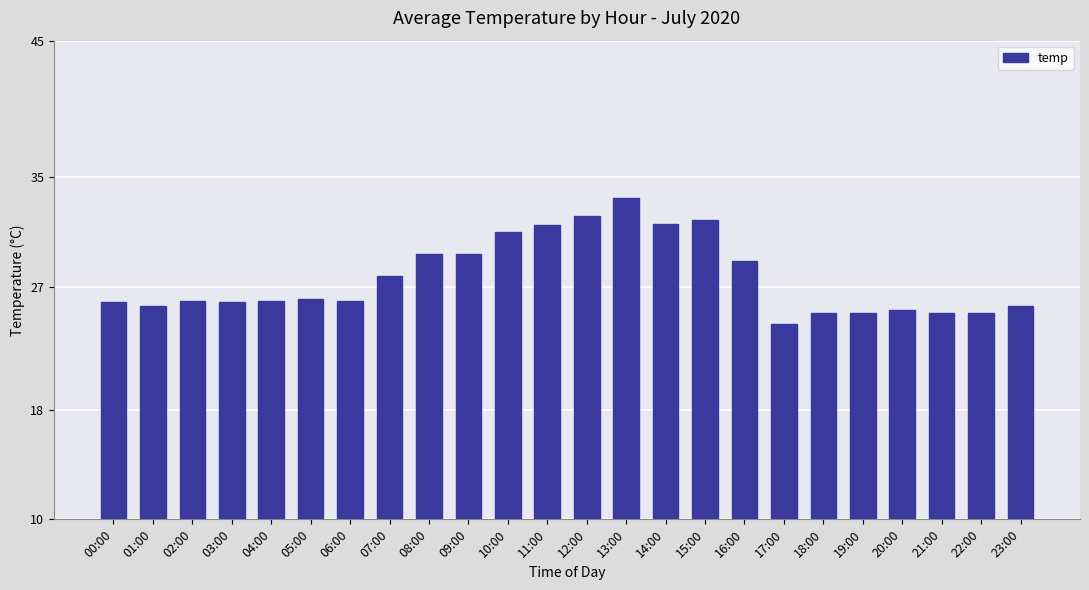

Read the value at 13:00.

33.5